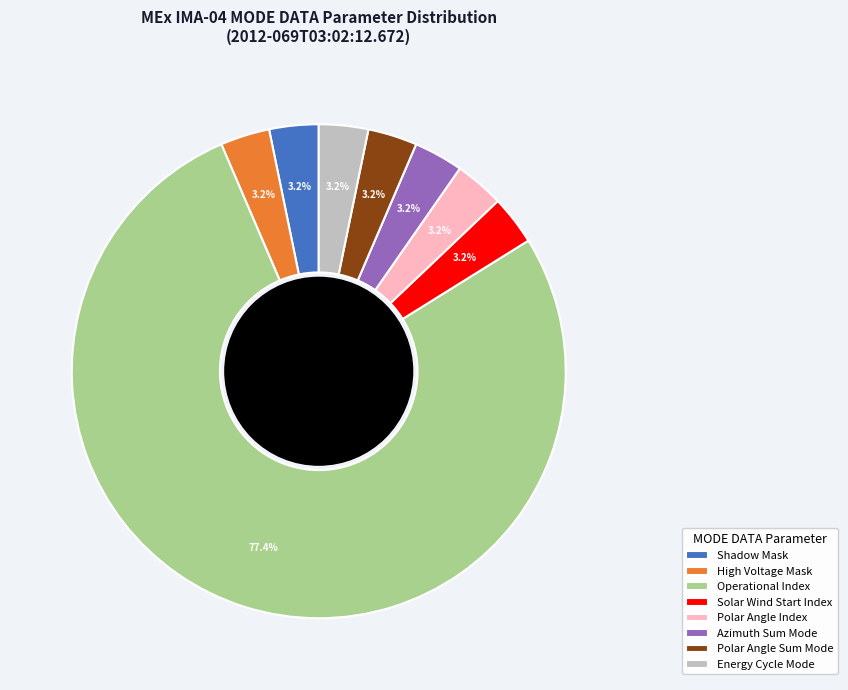

To the nearest percent, what is the combined percentage of Polar Angle Sum Mode and High Voltage Mask?

6%